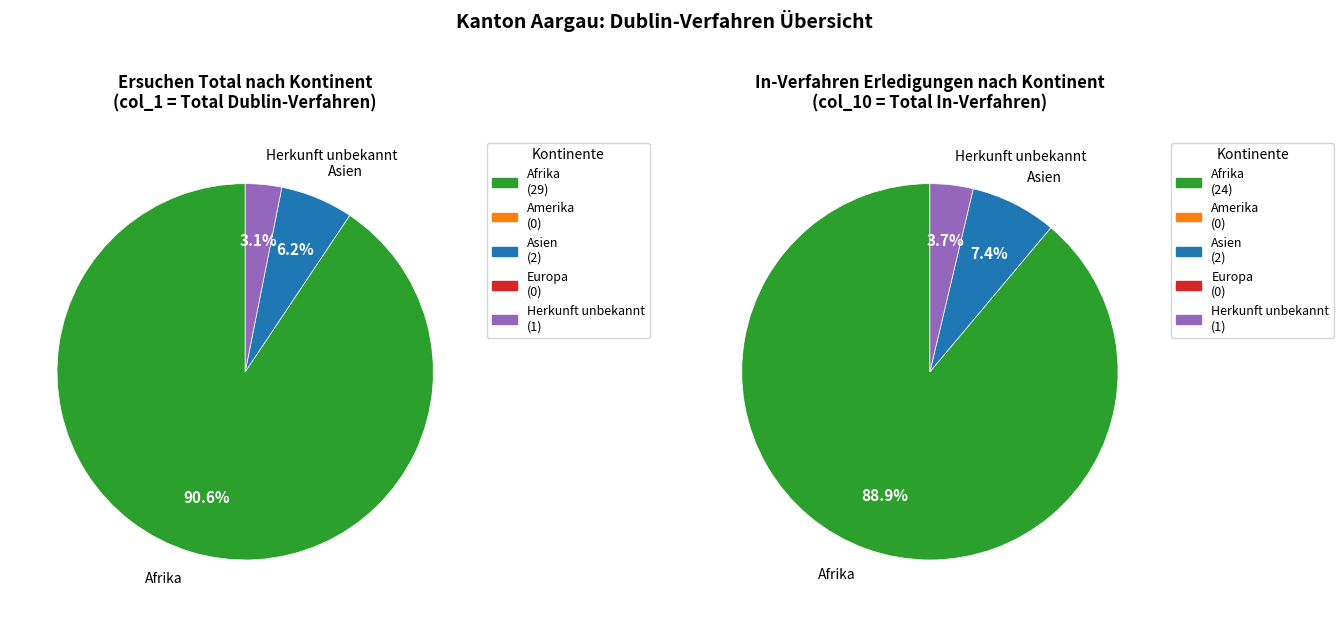

What percentage do Herkunft unbekannt and Asien together represent?

9.4%